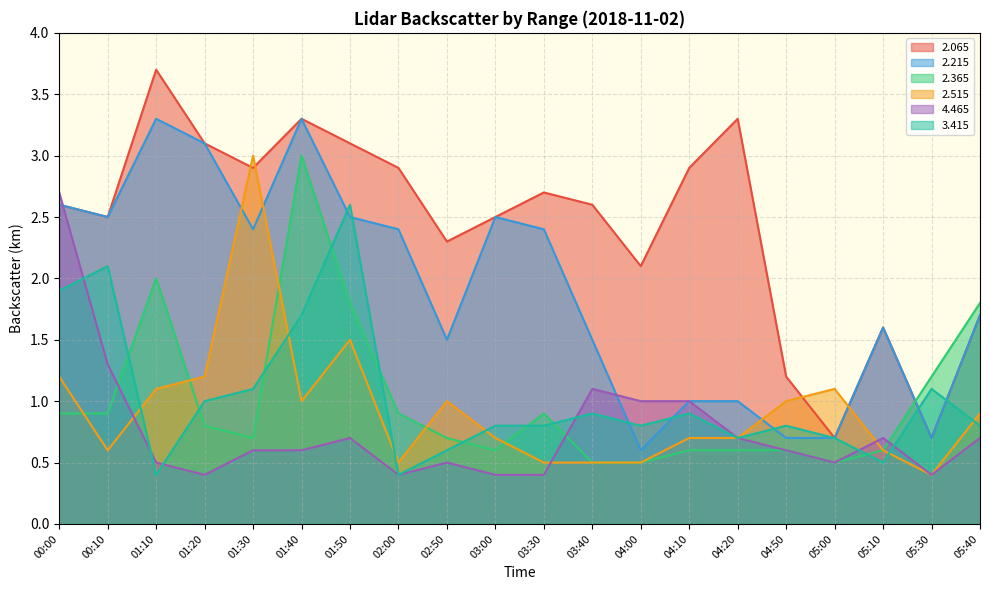

What is the difference between the highest and lowest values at 01:30?

2.4